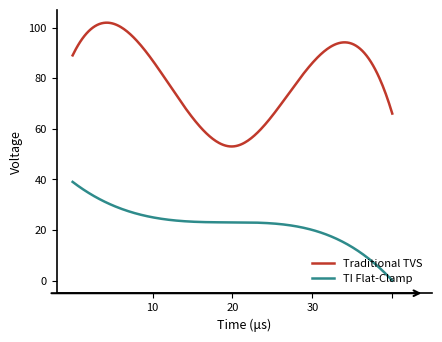

What is the greatest value displayed?

101.9